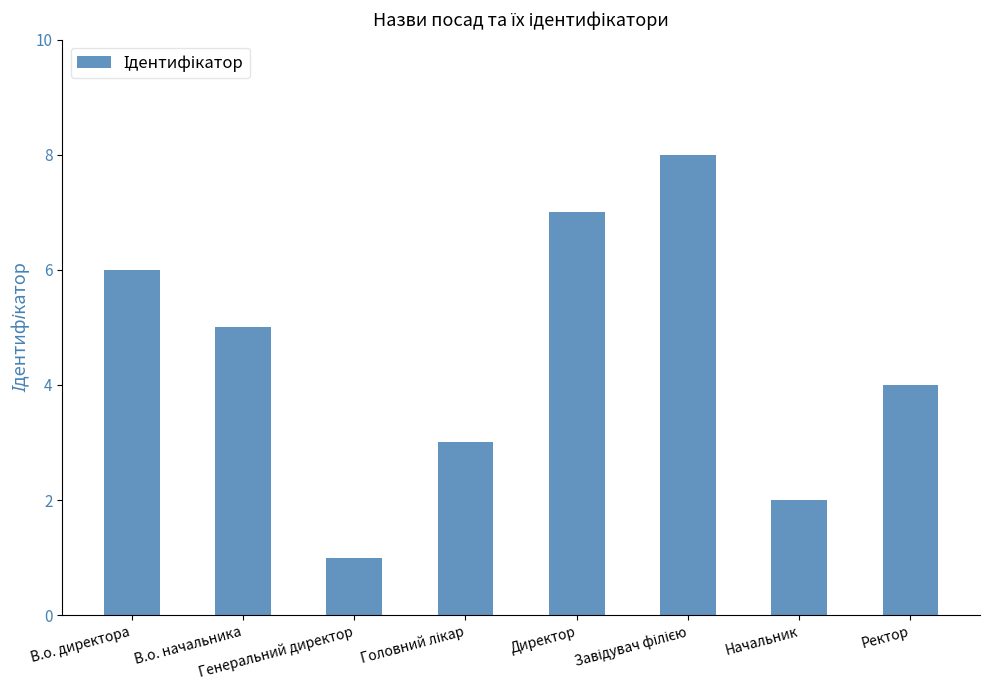

Are the bars horizontal?

No